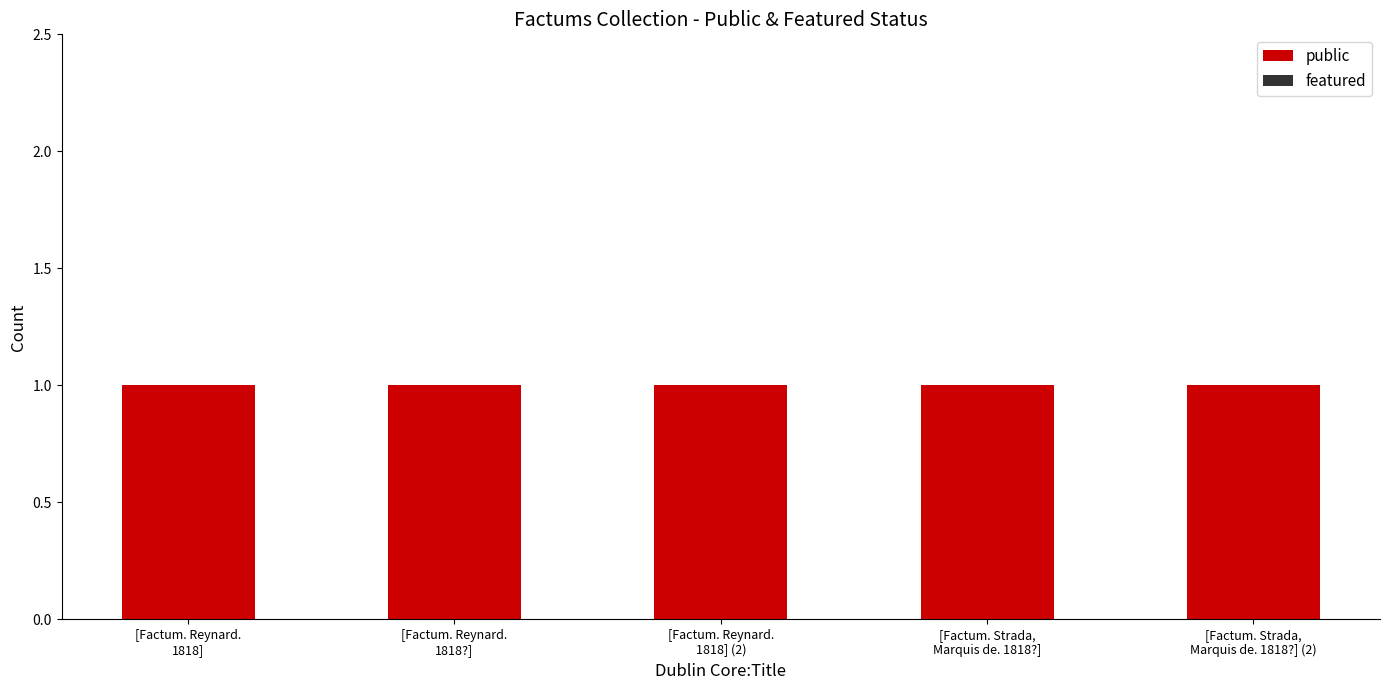

Which series has the largest total across all categories?

public